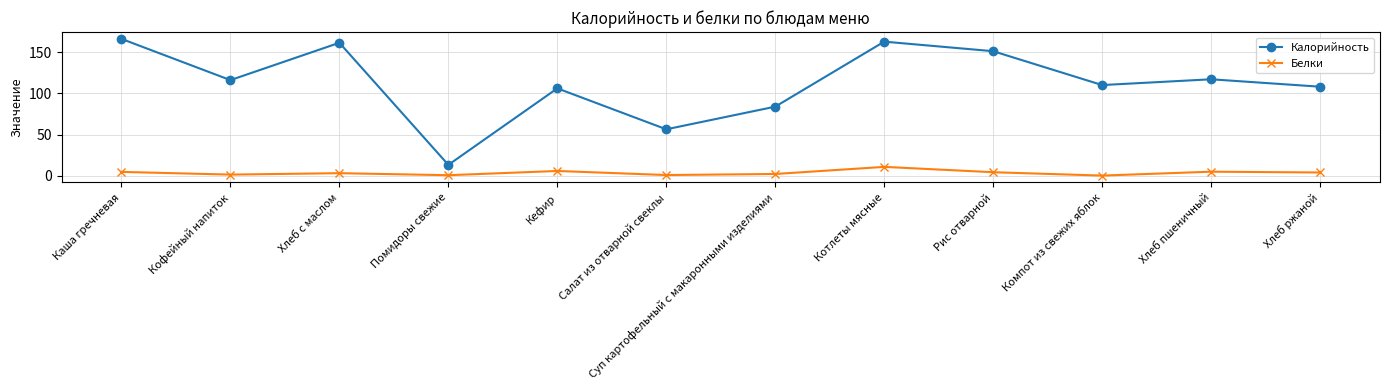

What is the sum of the Белки values at Суп картофельный с макаронными изделиями and Салат из отварной свеклы?

3.0